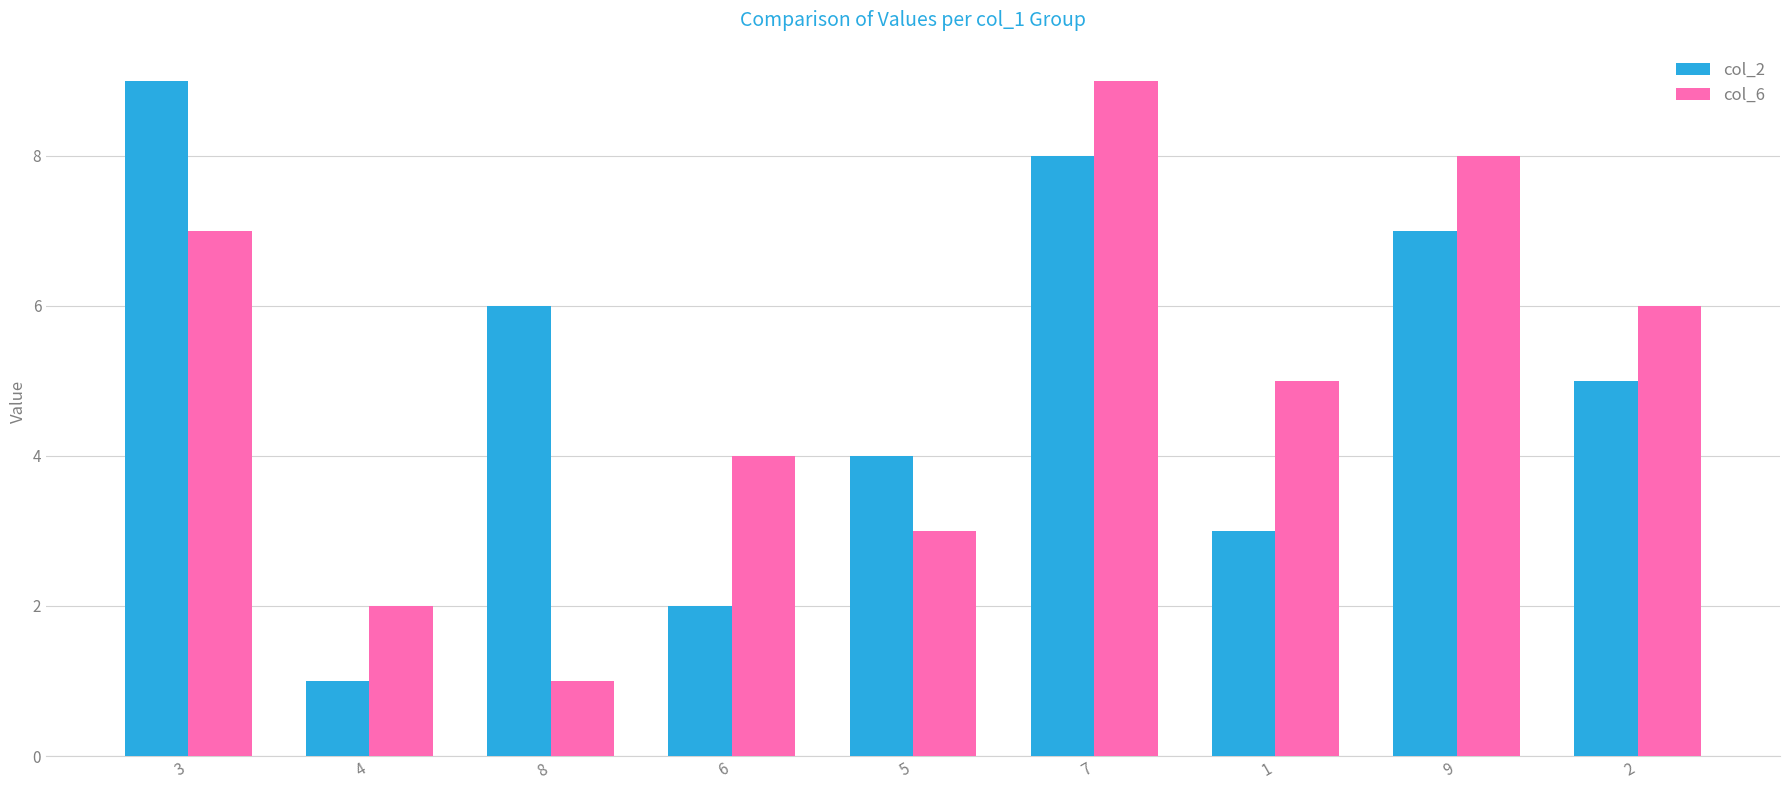

Rank the categories by col_6 value from highest to lowest.

7, 9, 3, 2, 1, 6, 5, 4, 8